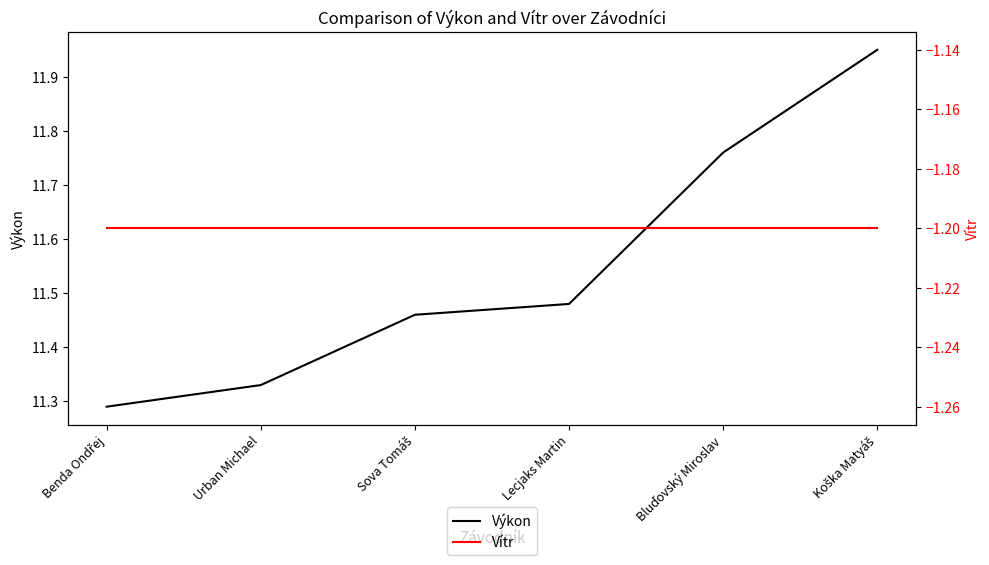

Is this an area chart (filled region under the line)?

No